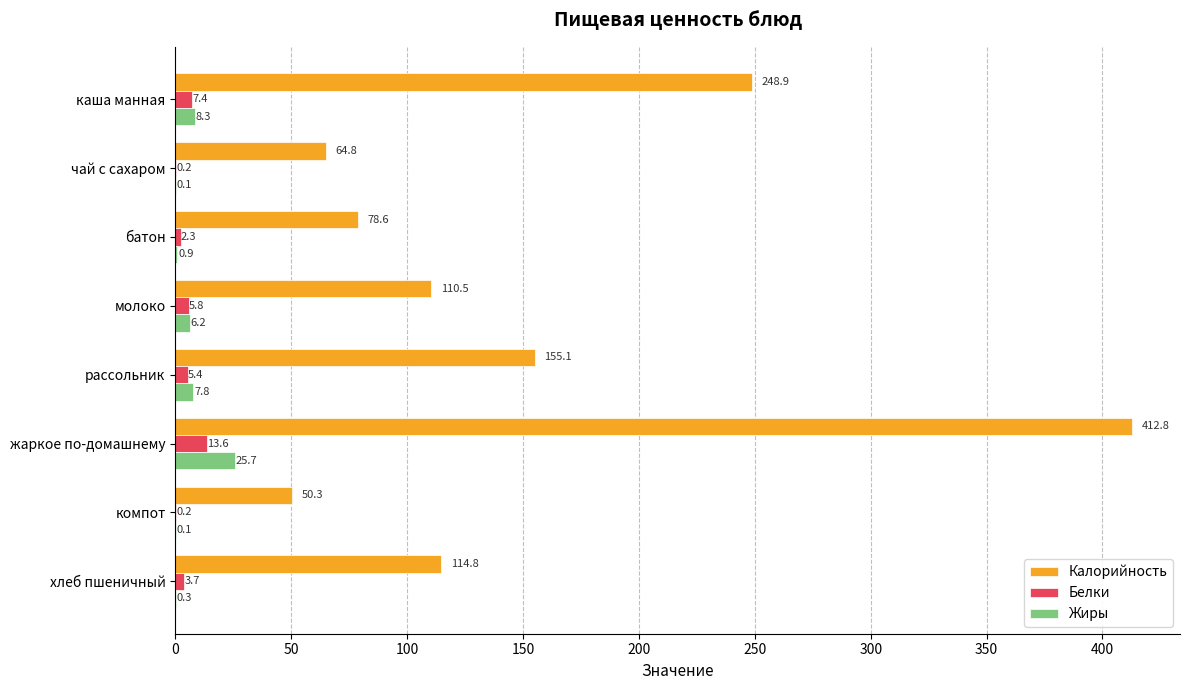

True or false: Калорийность has a value of 412.8 at жаркое по-домашнему.

True